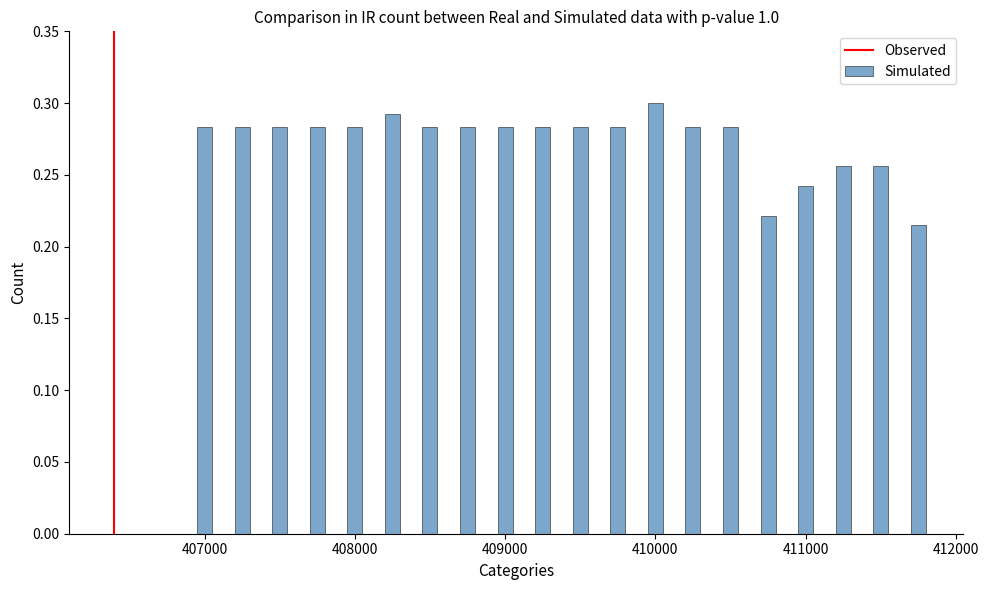

Count the values in the range 0 to 1.

20